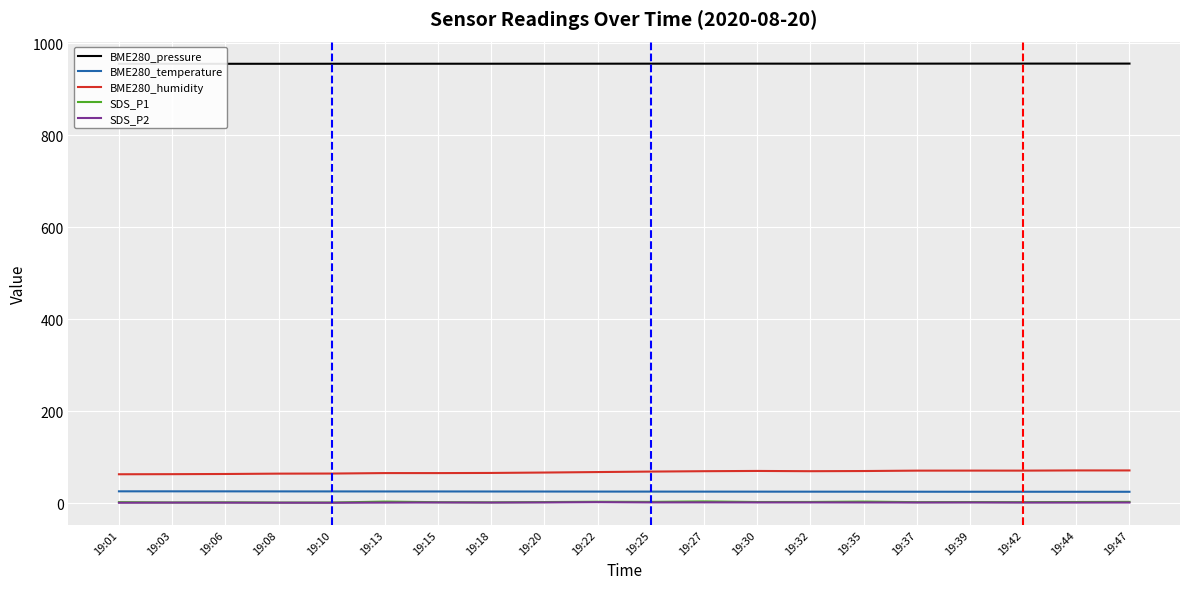

What are all the series names shown in the legend?

BME280_pressure, BME280_temperature, BME280_humidity, SDS_P1, SDS_P2